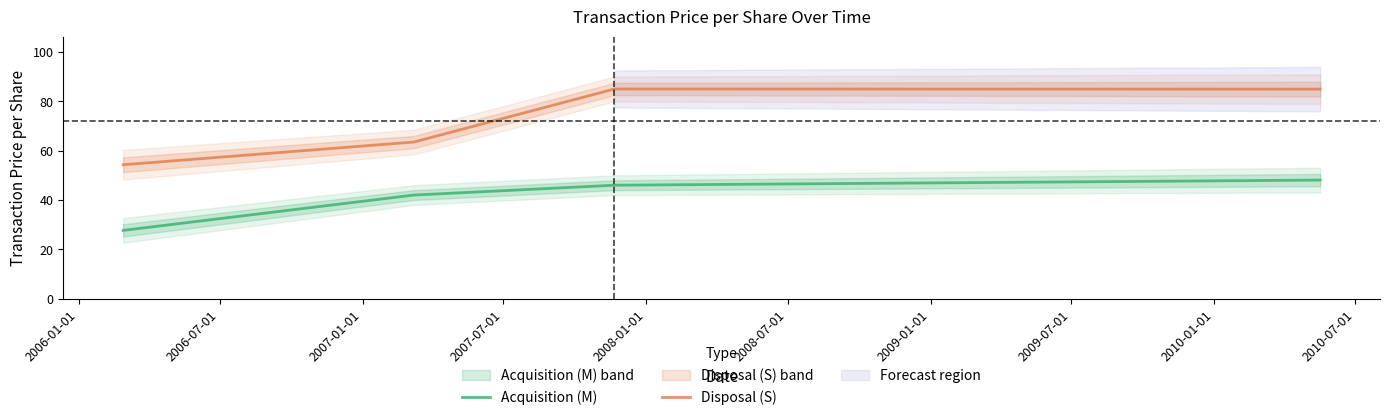

Reading left to right, transcribe all the data shown in this chart.

Acquisition (M): 27.7	42.0	46.0	48.1
Disposal (S): 54.3	63.5	85.0	84.9